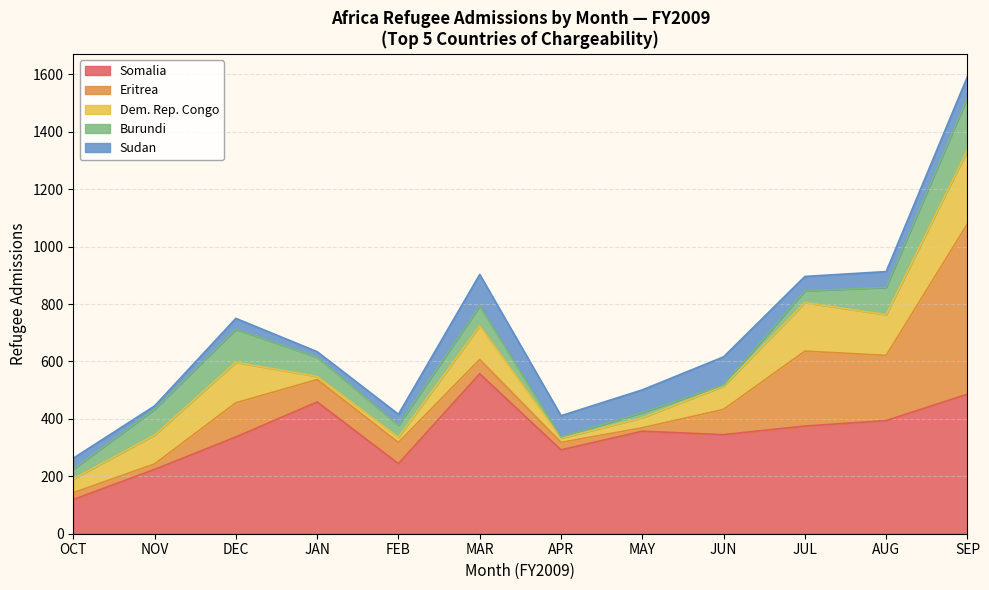

Which category has the lowest value in the Somalia series?

OCT